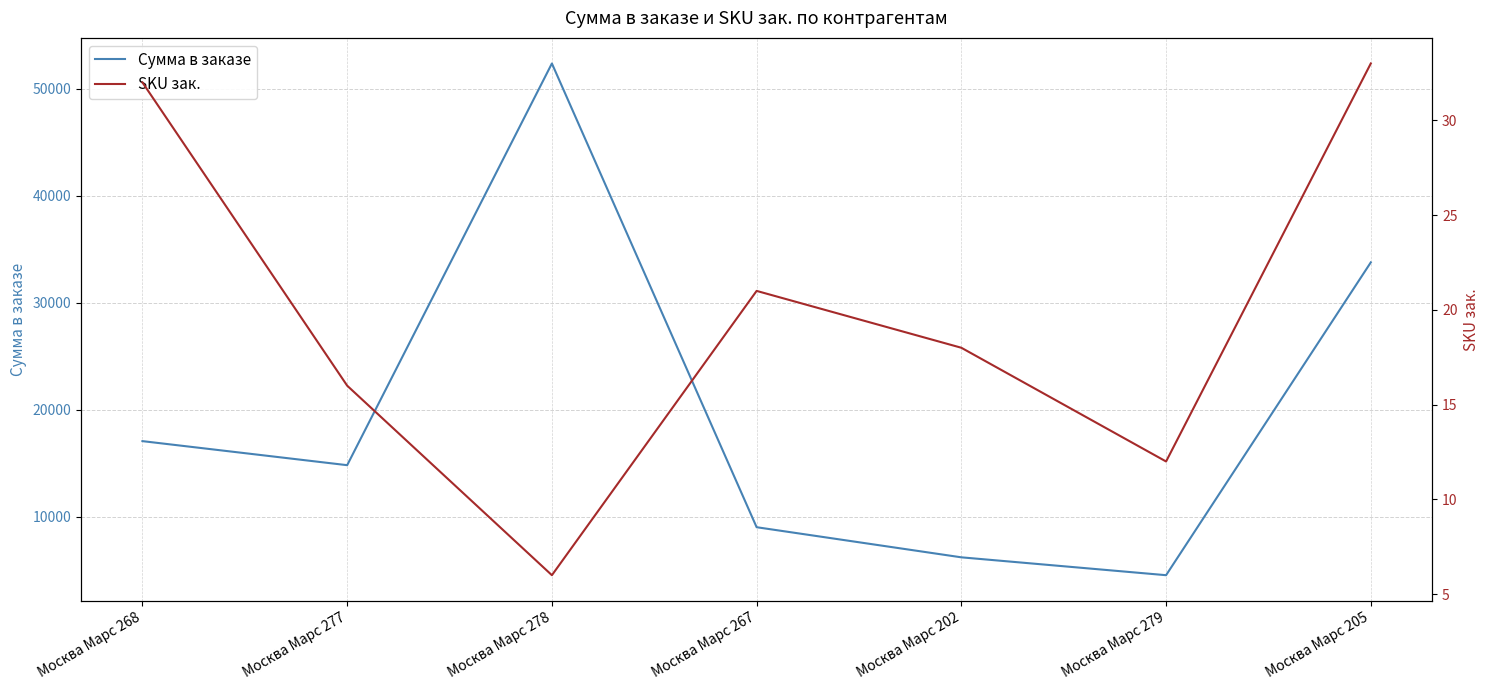

True or false: SKU зак. has a value of 6.0 at Москва Марс 278.

True